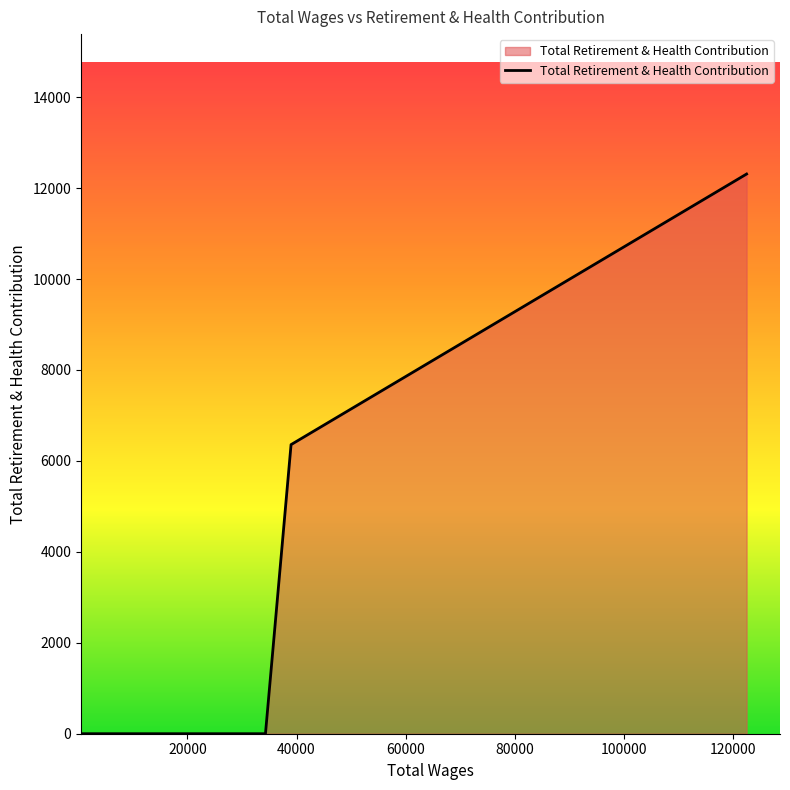

What is the sum of all values?

18667